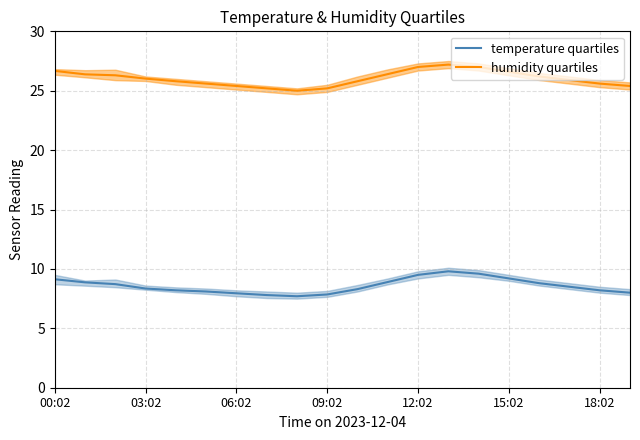

True or false: humidity quartiles and temperature quartiles cross at least once.

False